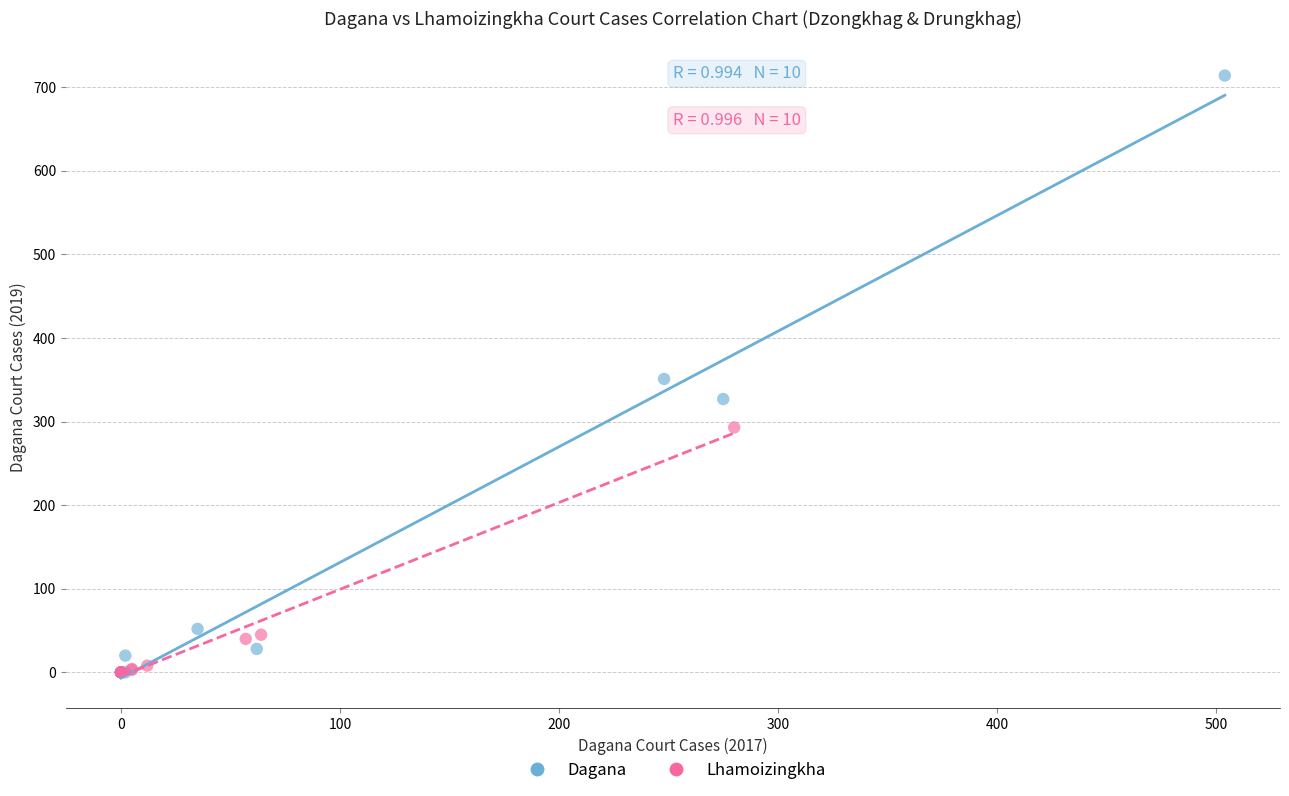

Which series has the largest Y range (max minus min)?

Dagana